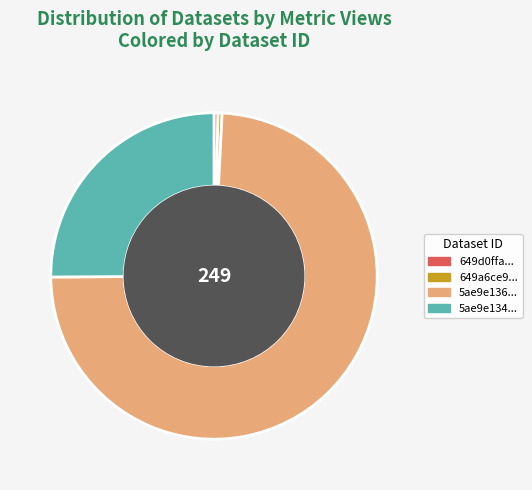

Which slice is the largest?

5ae9e136...